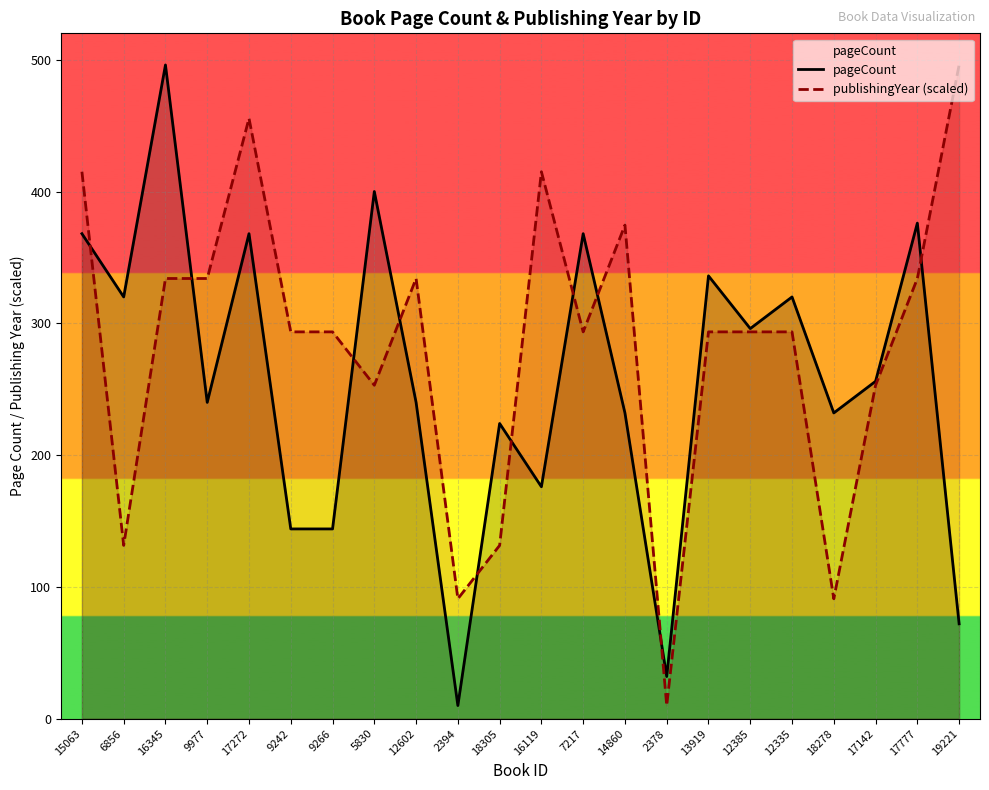

Which label corresponds to the largest value in the chart?

16345